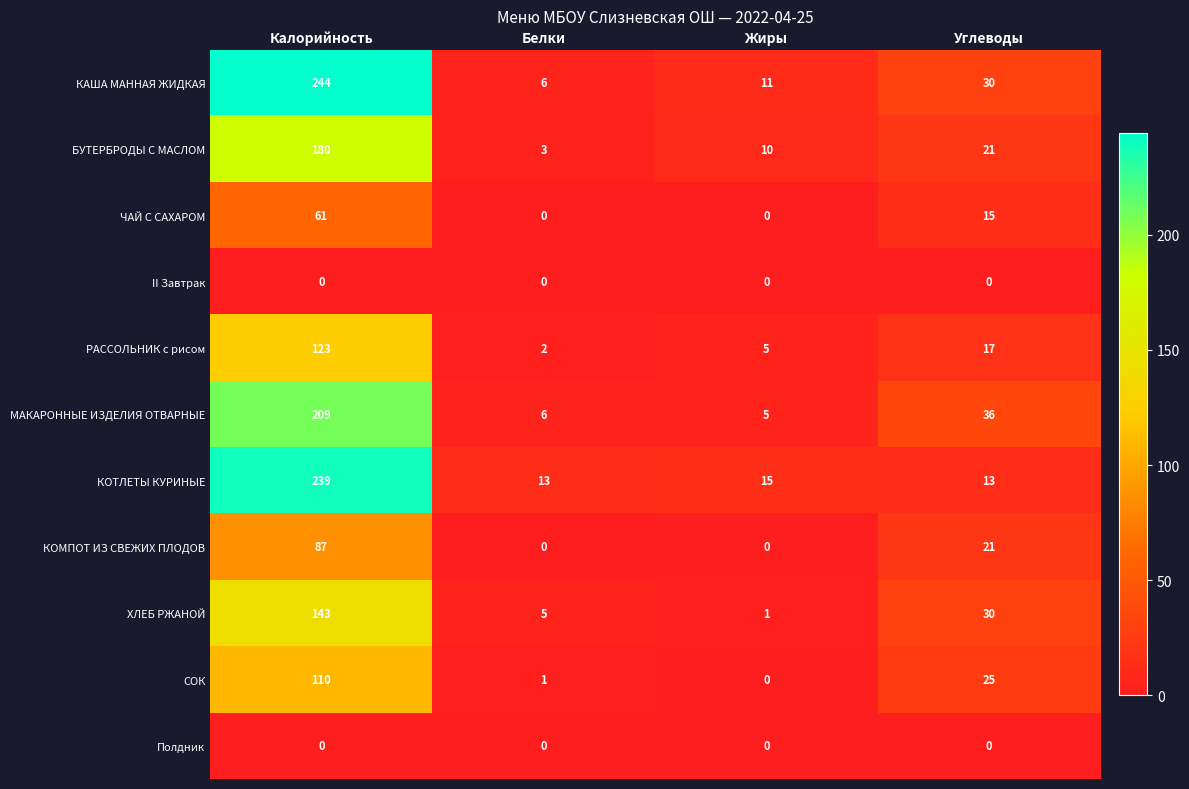

What is the difference between the КАША МАННАЯ ЖИДКАЯ values at Калорийность and Углеводы?

214